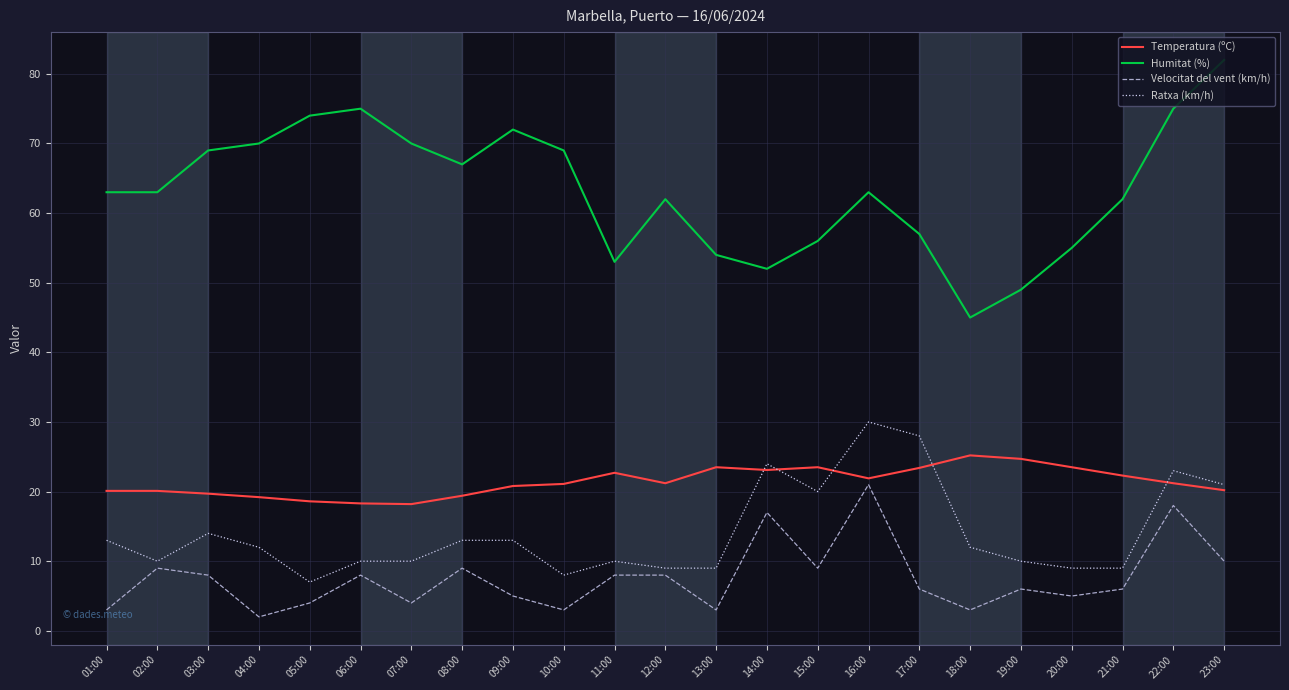

Does the chart display data point markers on the line(s)?

No